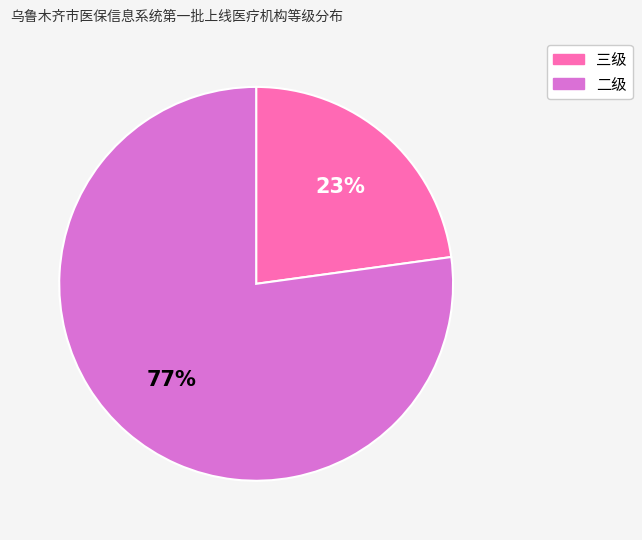

Which category has the smallest portion of the pie?

三级